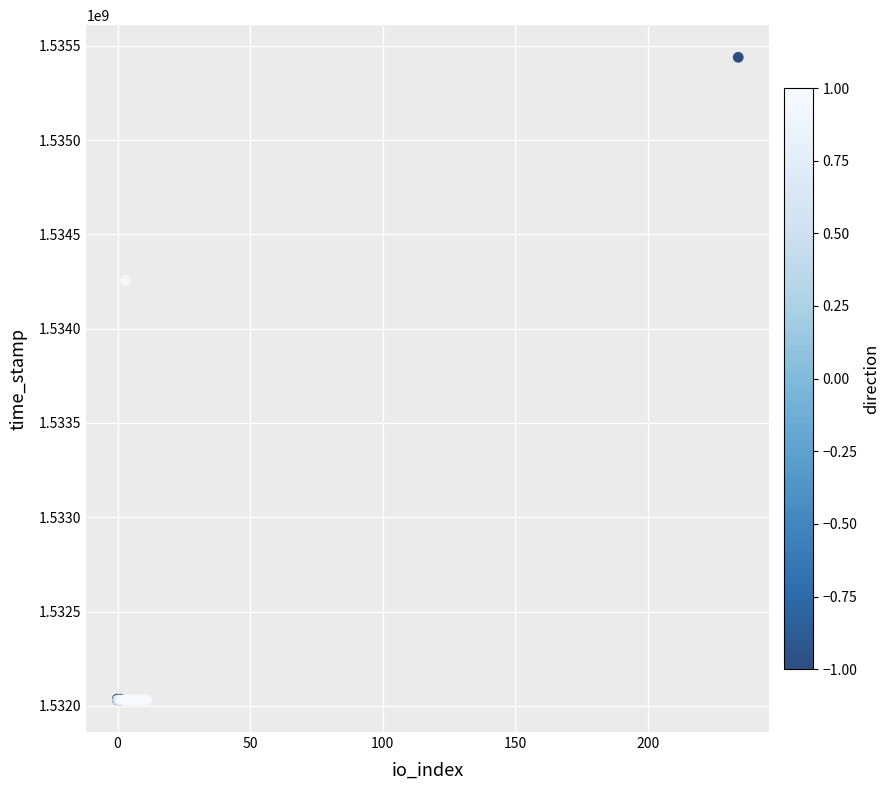

What Y value in the scatter plot is closest to 1533735349?

1534255814